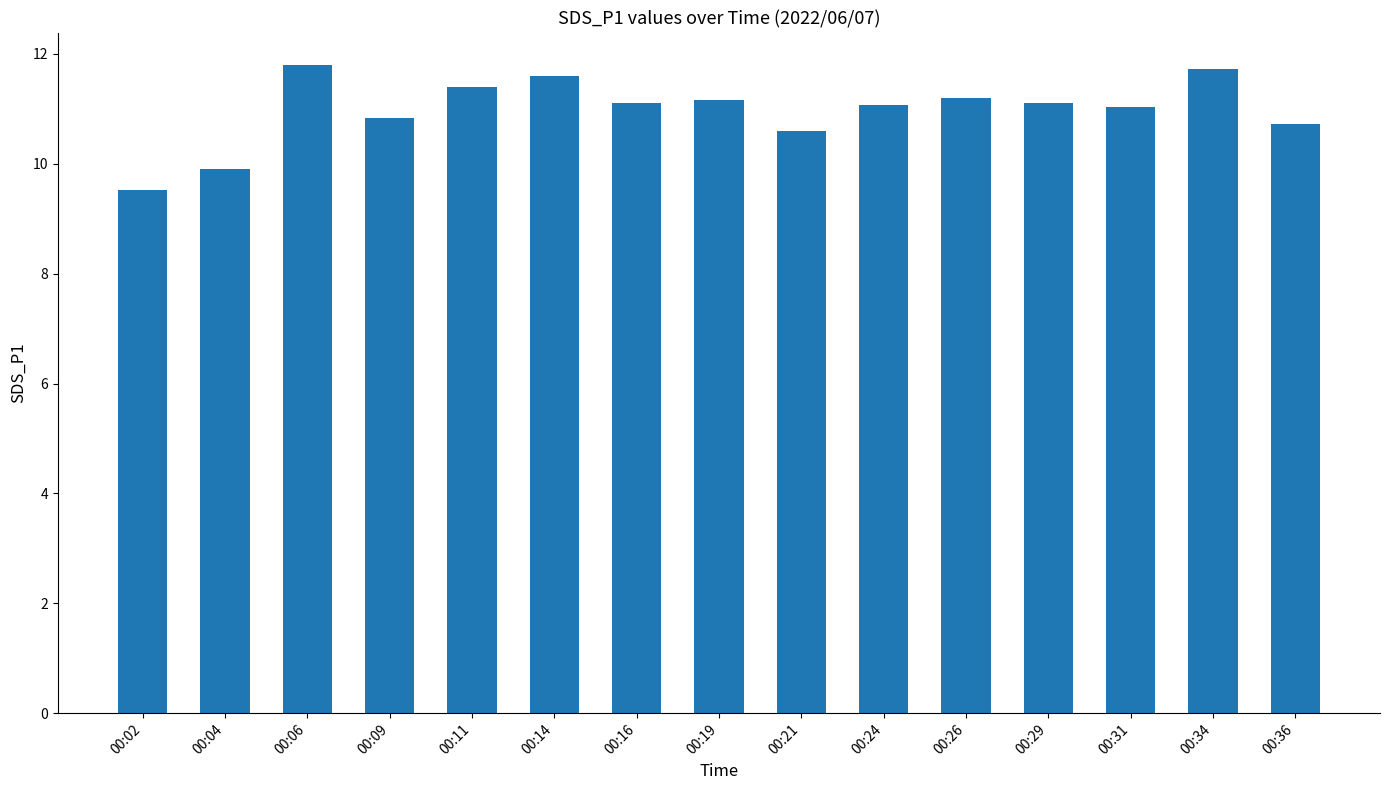

What is the change in value from 00:11 to 00:16?

-0.3